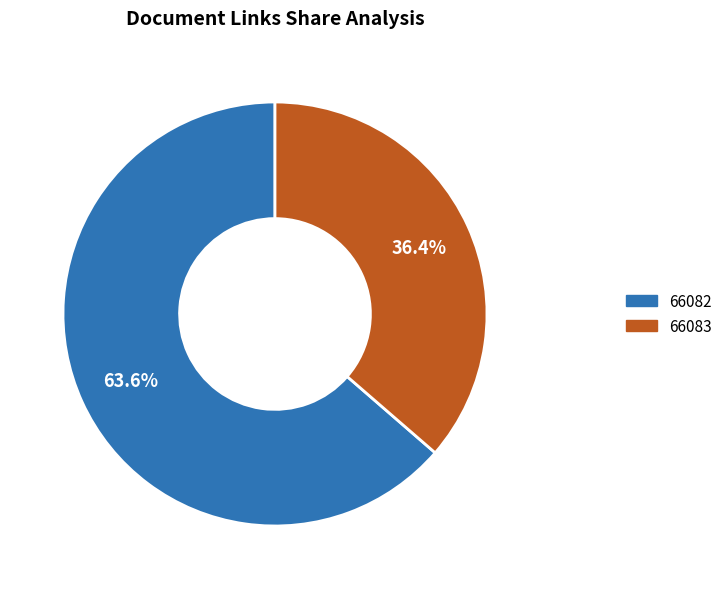

Which category accounts for the majority?

66082